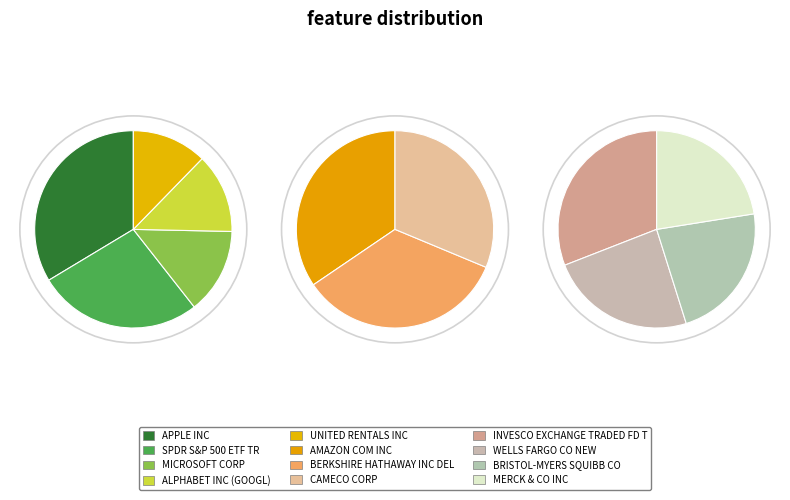

Is there a majority slice in this chart?

No